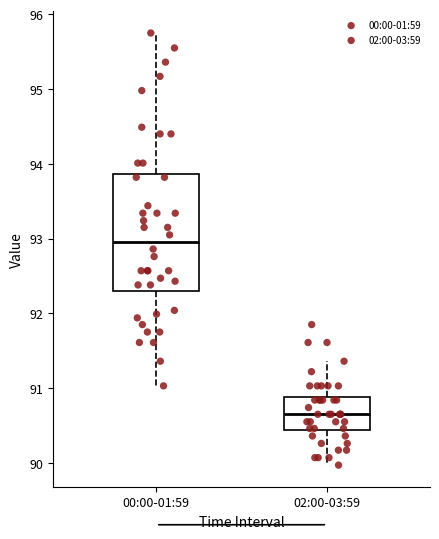

Which box's median line is the lowest?

02:00-03:59